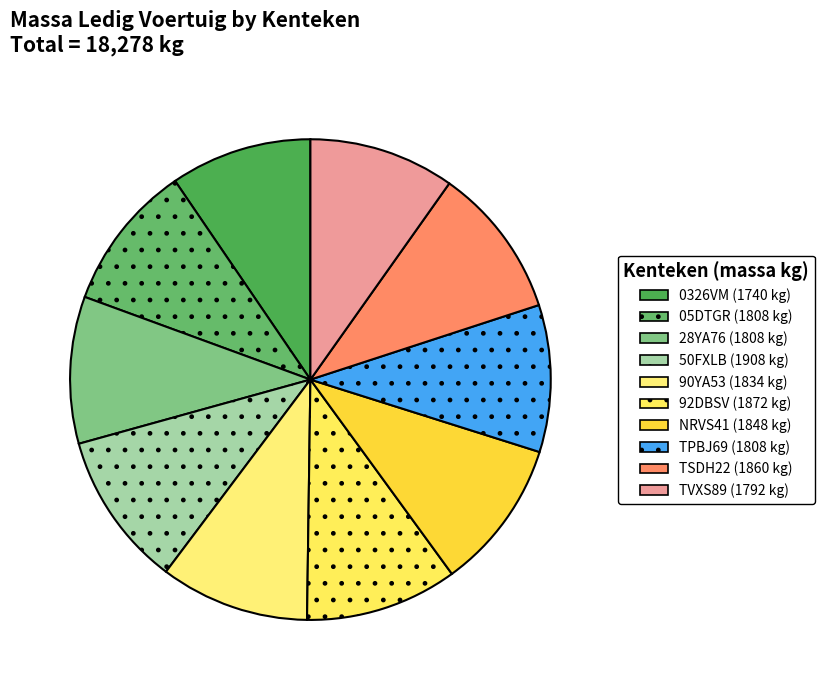

To the nearest percent, what percentage of the pie is 0326VM?

10%